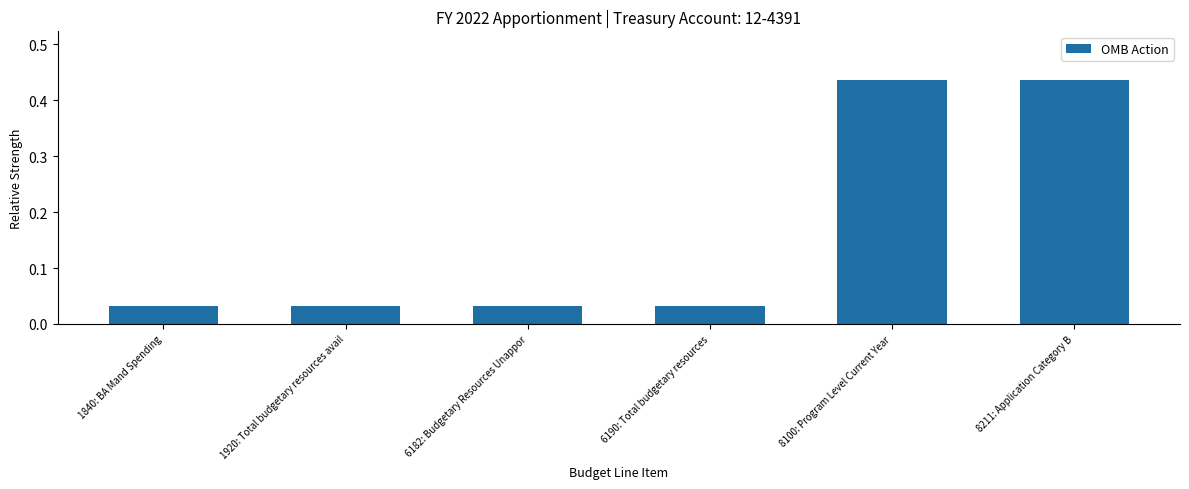

What is the label of the 5th bar from the right?

1920: Total budgetary resources avail